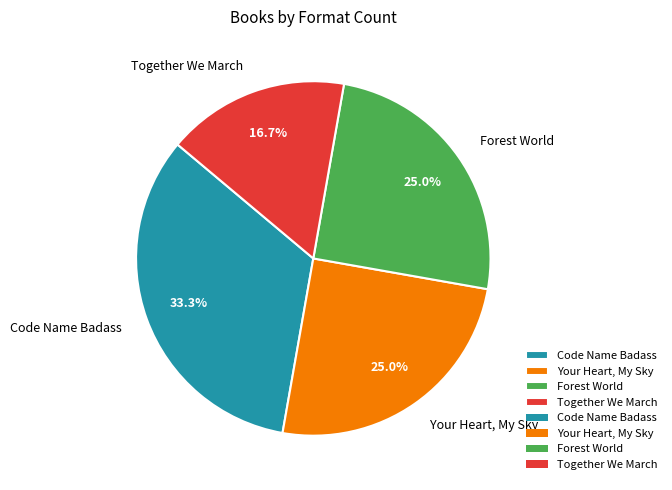

Which slice is the largest?

Code Name Badass